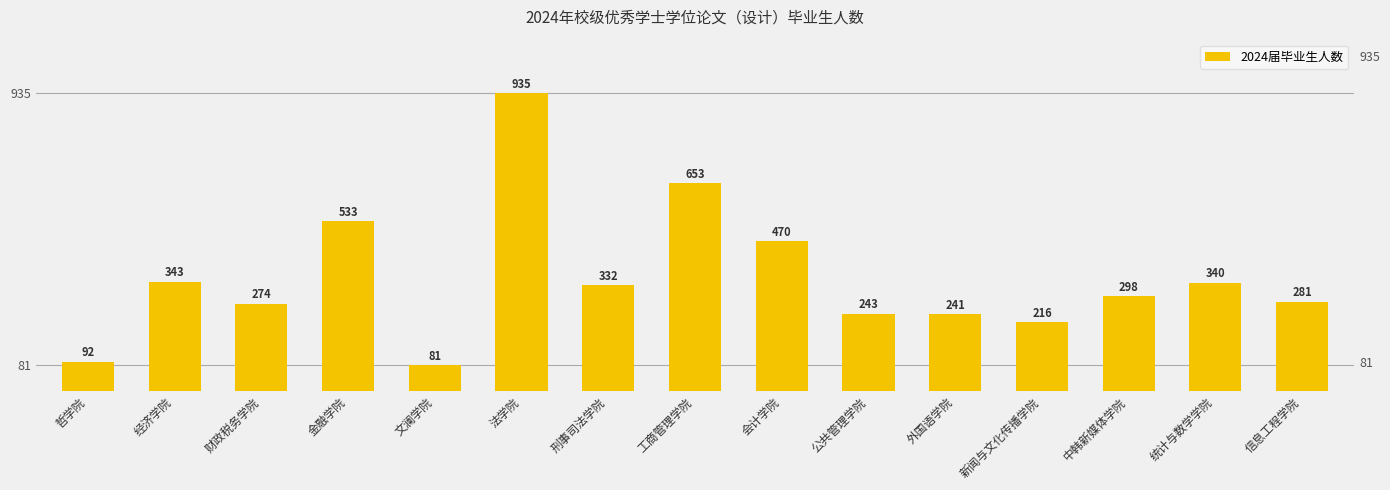

What is the difference between the maximum and second lowest values?

843